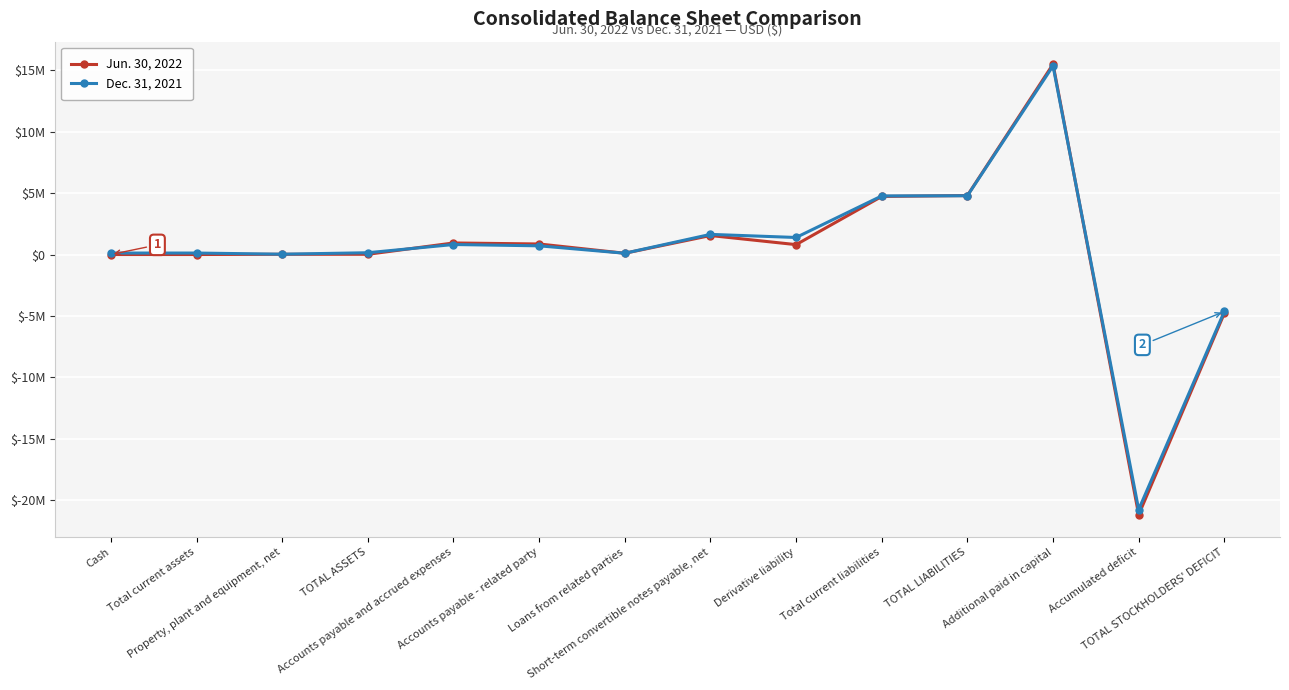

Does the chart have visible grid lines?

Yes